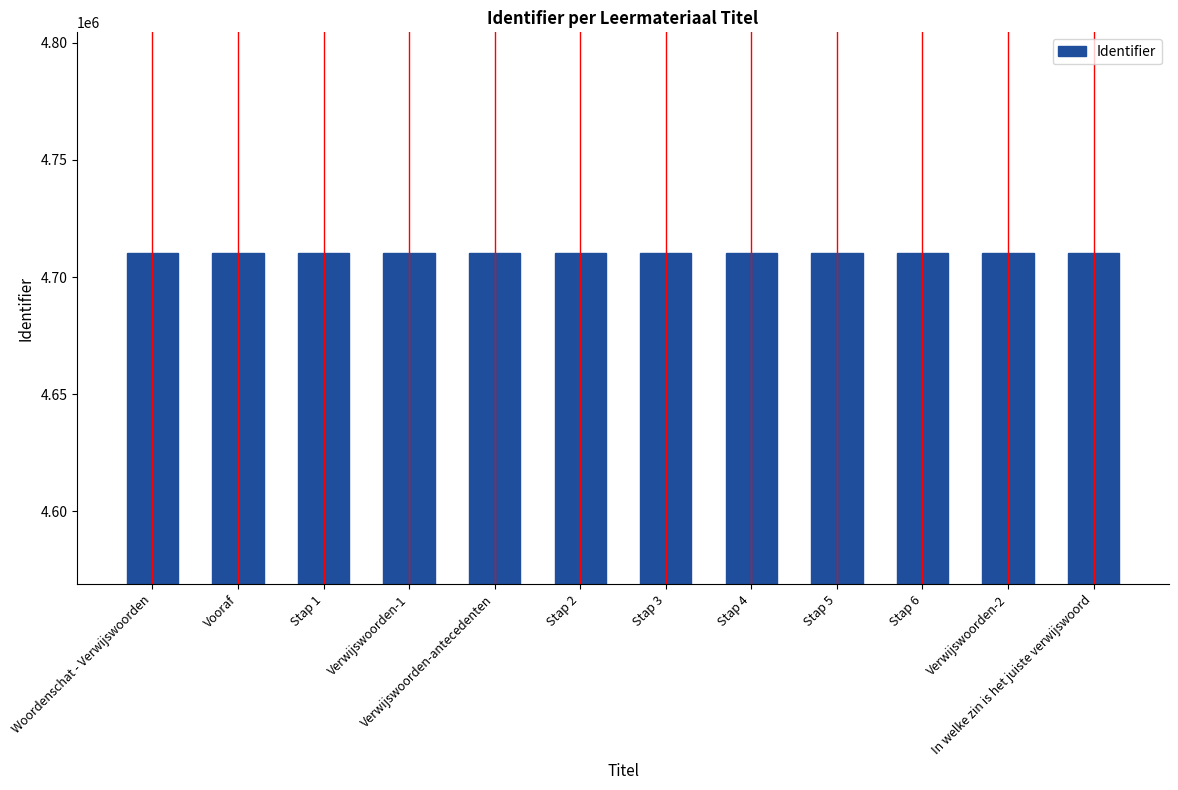

How many bars are there in total?

12